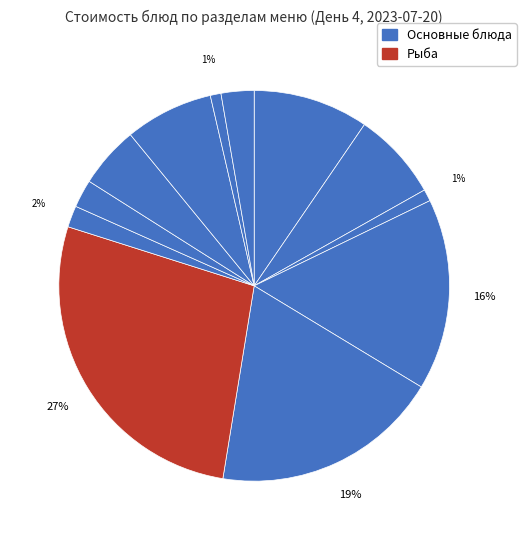

How many segments does this pie chart have?

12